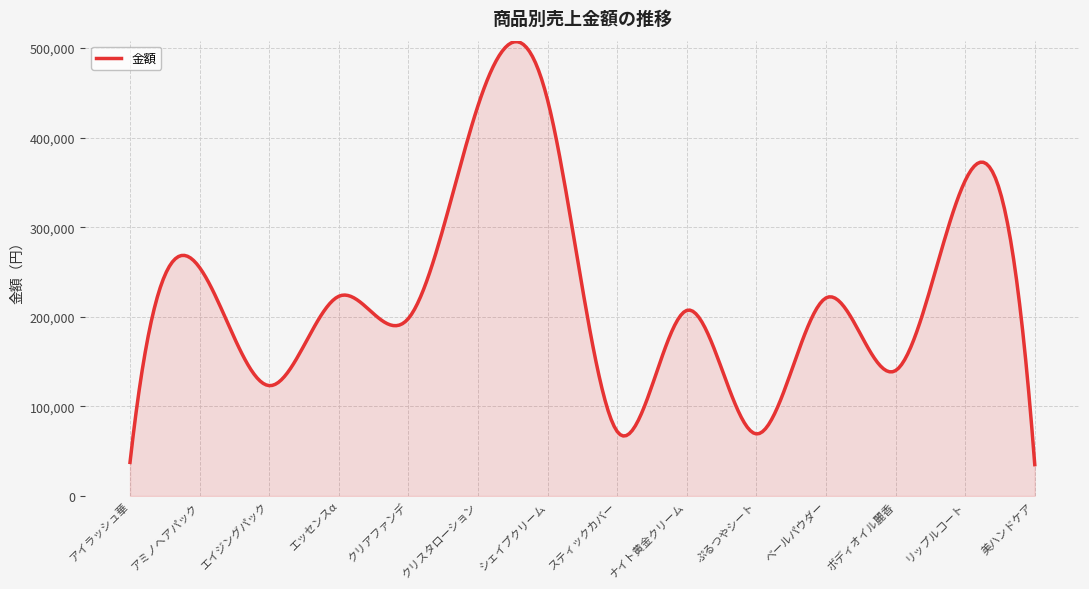

What is the difference between the maximum and minimum values?

472125.5